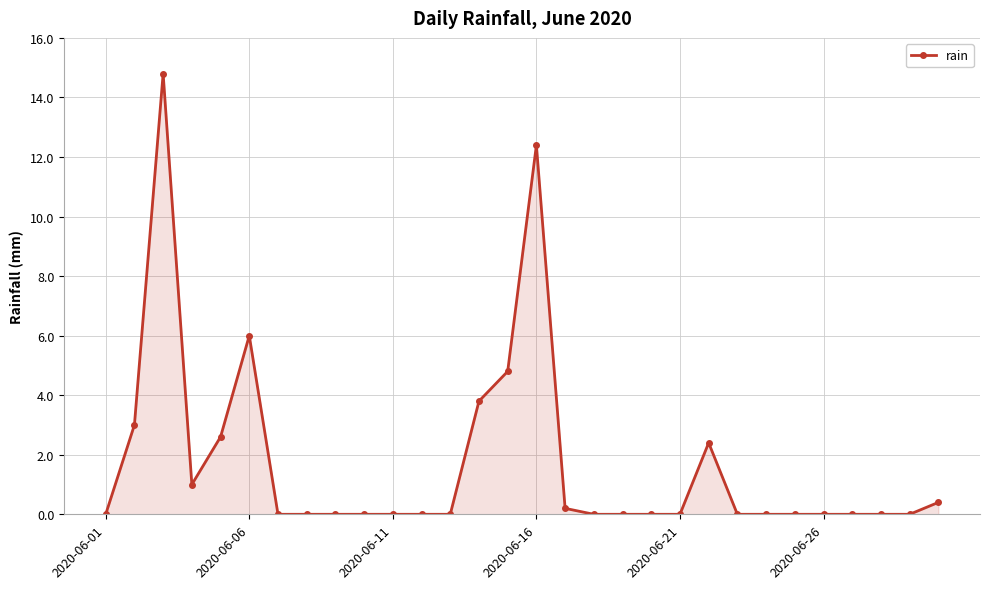

What is the sum of all values?

51.4